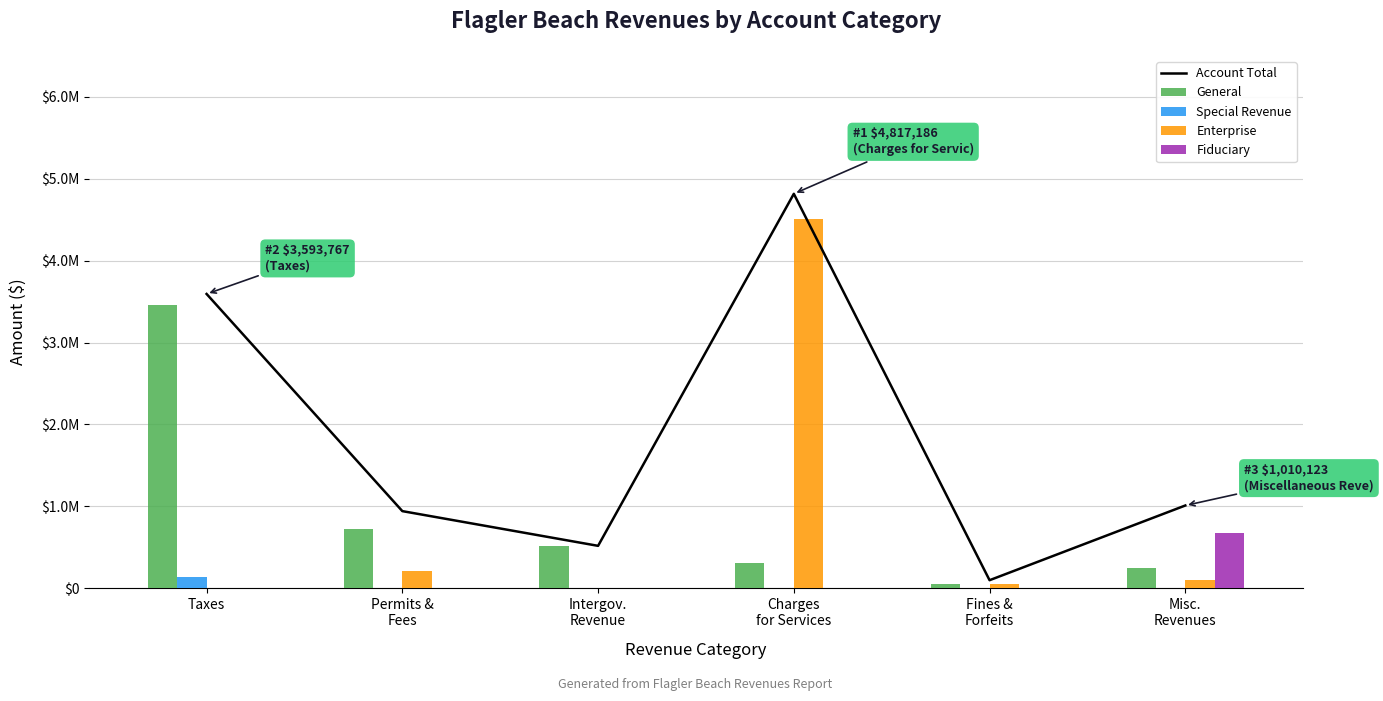

What is the spread (max minus min) of values at Fines &
Forfeits?

97518